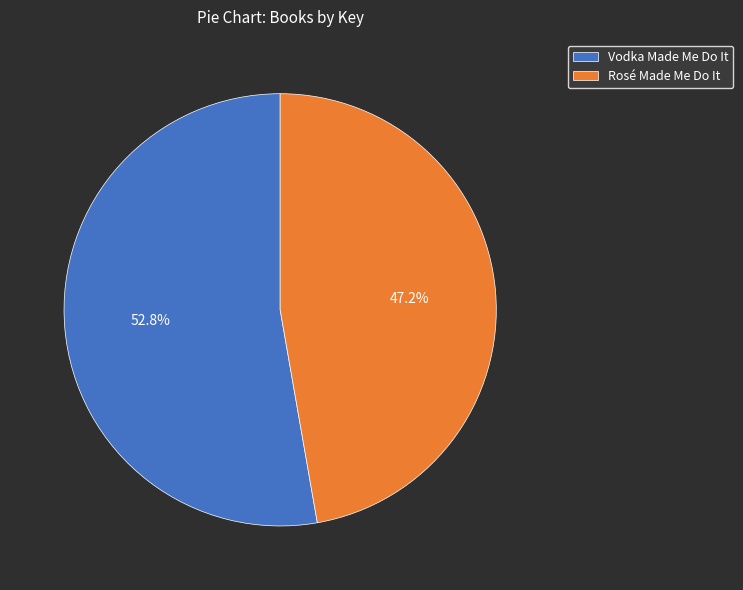

Between Rosé Made Me Do It and Vodka Made Me Do It, which is larger?

Vodka Made Me Do It